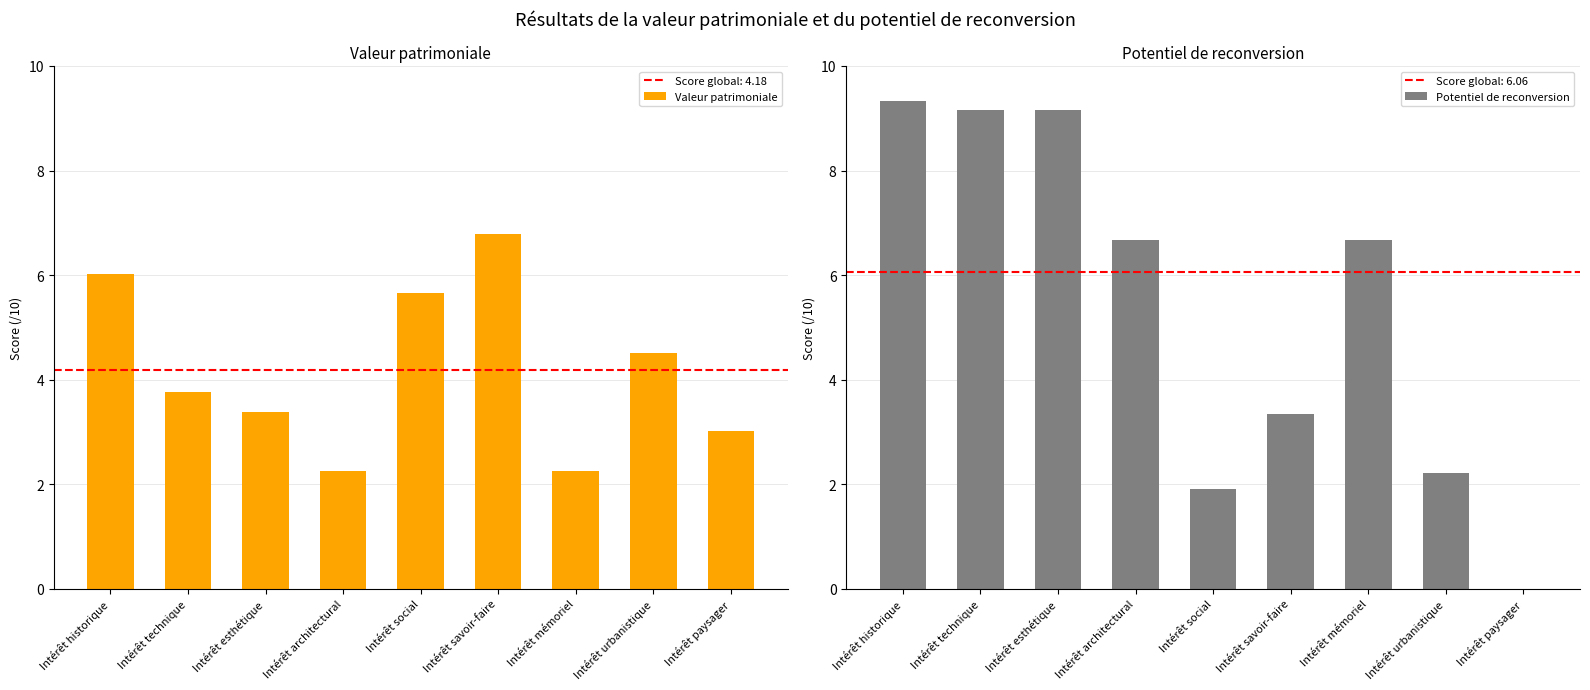

At Intérêt architectural, list the series in order from smallest to largest.

Valeur patrimoniale, Potentiel de reconversion